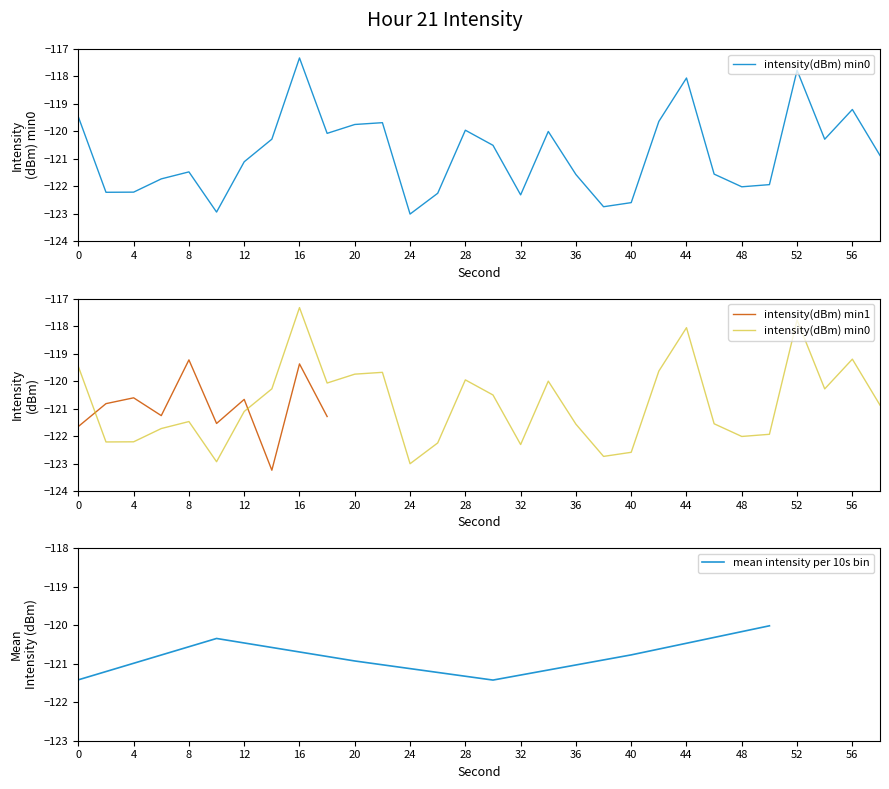

Where does the intensity(dBm) min1 series first go above -120?

8